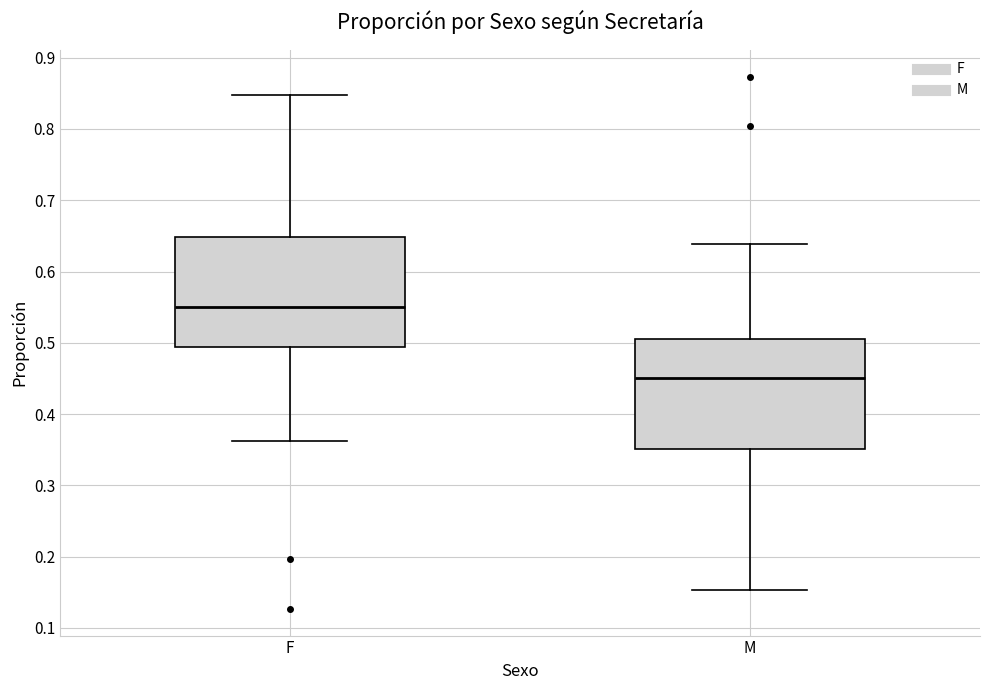

Where does the upper whisker of the box for M end on the y-axis? The values are not printed on the chart, so give them approximately, as read against the axis.

0.64